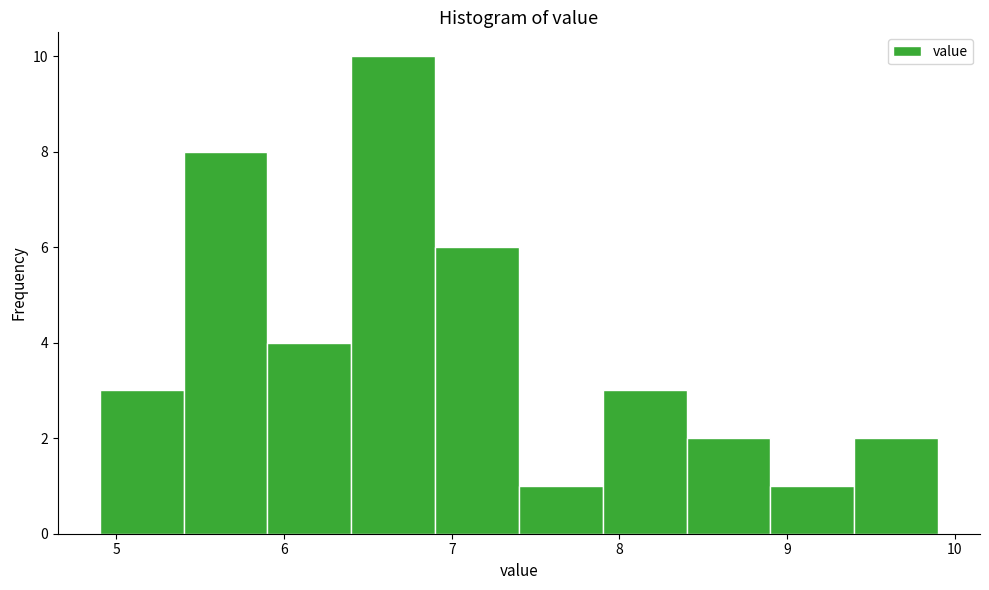

What is the height of the bar covering 8.9 to 9.4 on the x-axis? The values are not printed on the chart, so give them approximately, as read against the axis.

1